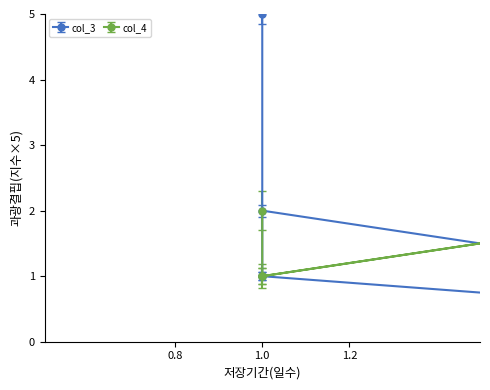

Which series has the largest total across all categories?

col_3